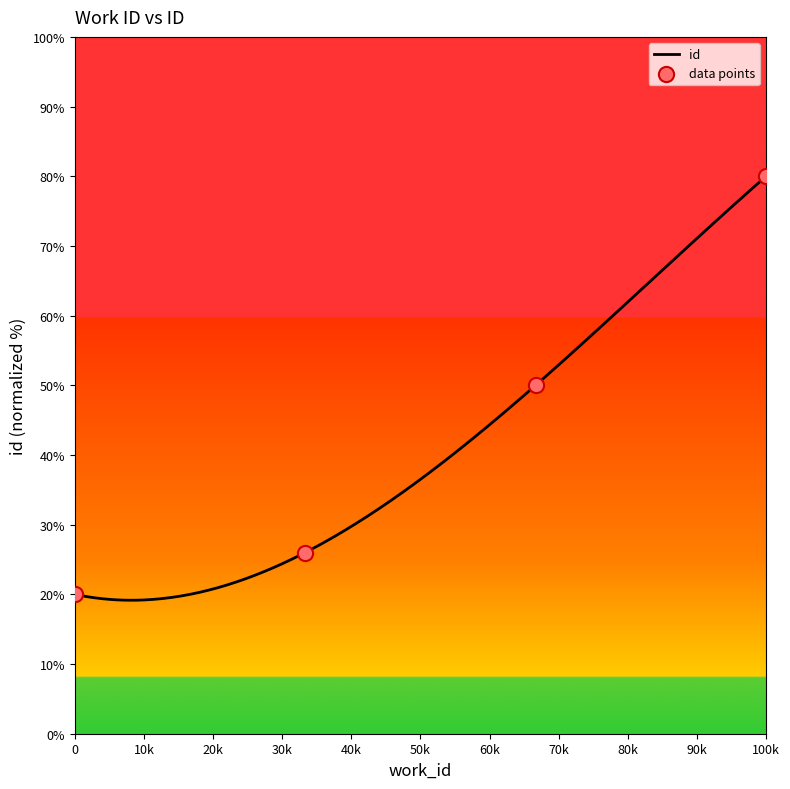

What is the highest value of the id series?

80.0